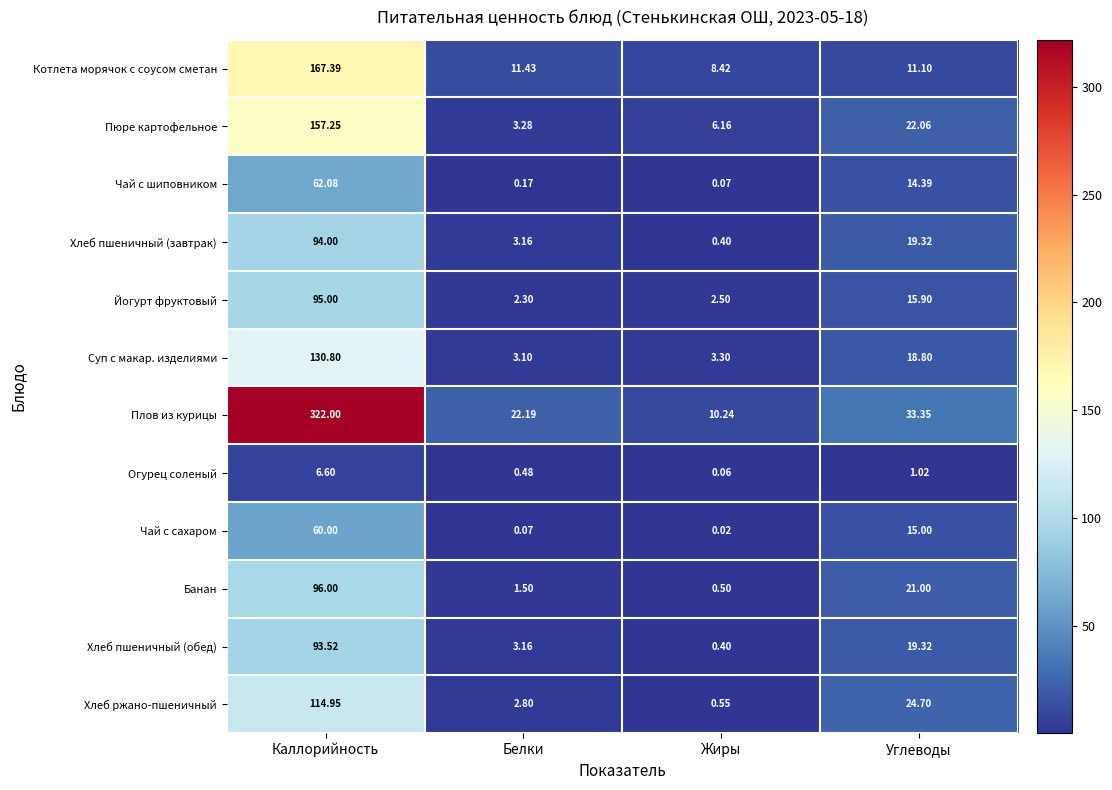

Is the value of Плов из курицы at Каллорийность greater than the value of Хлеб пшеничный (обед) at Углеводы?

Yes